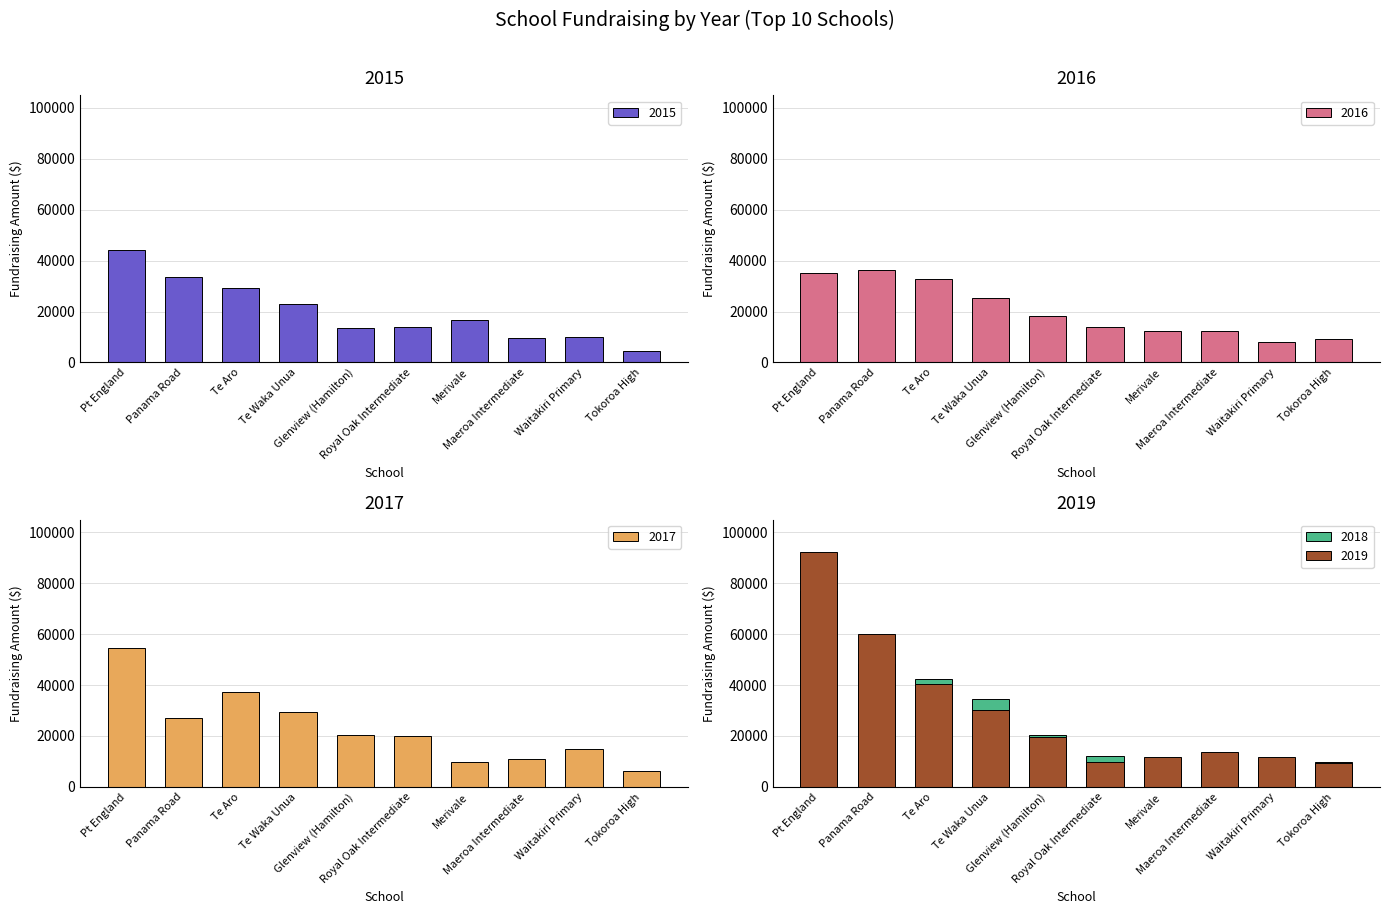

What is the average value of the 2015 series?

19838